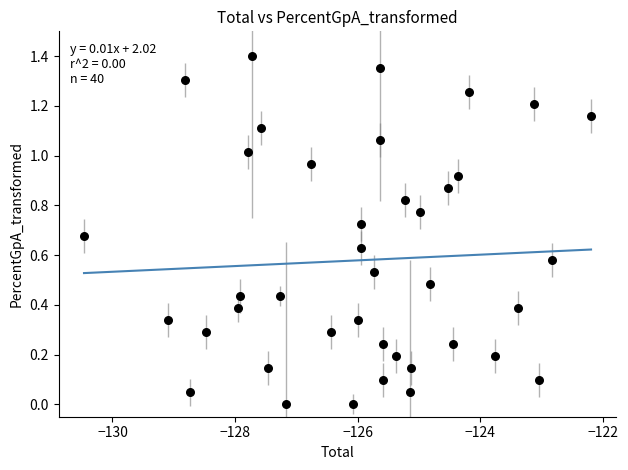

How many data points are displayed?

40